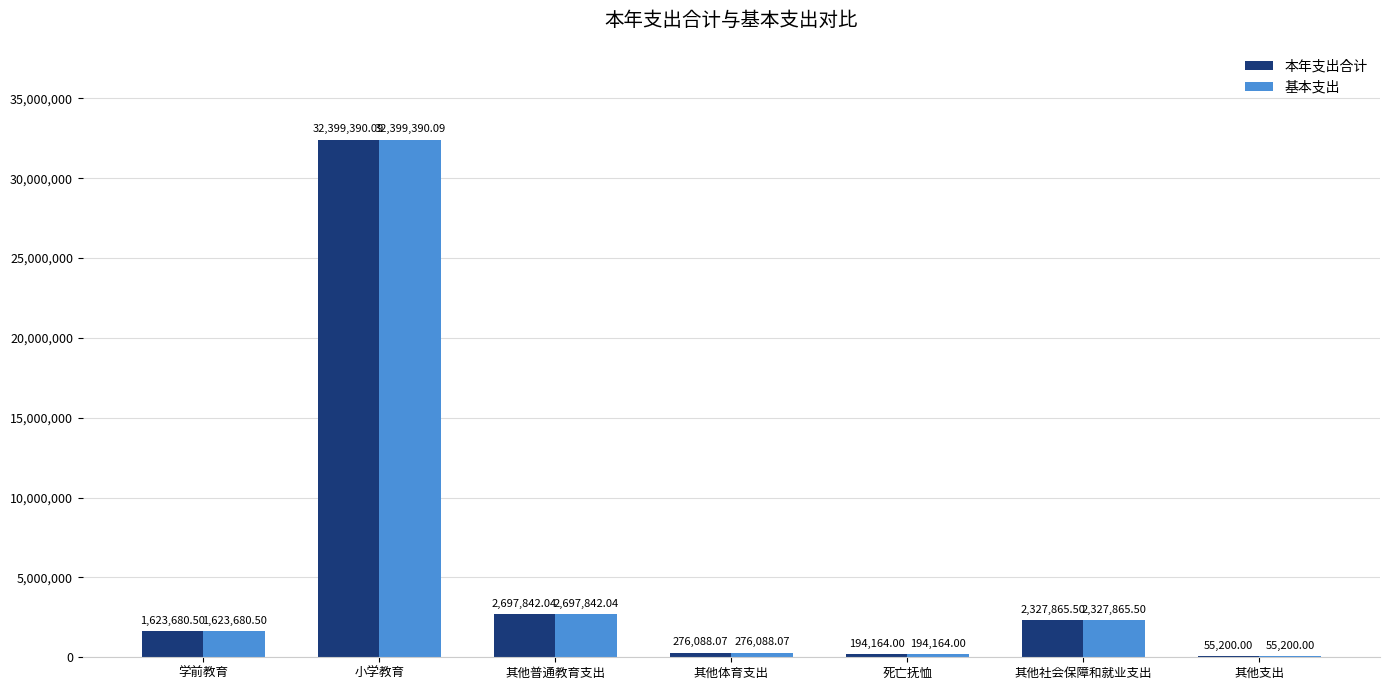

At which label does 本年支出合计 first exceed 1623680?

学前教育